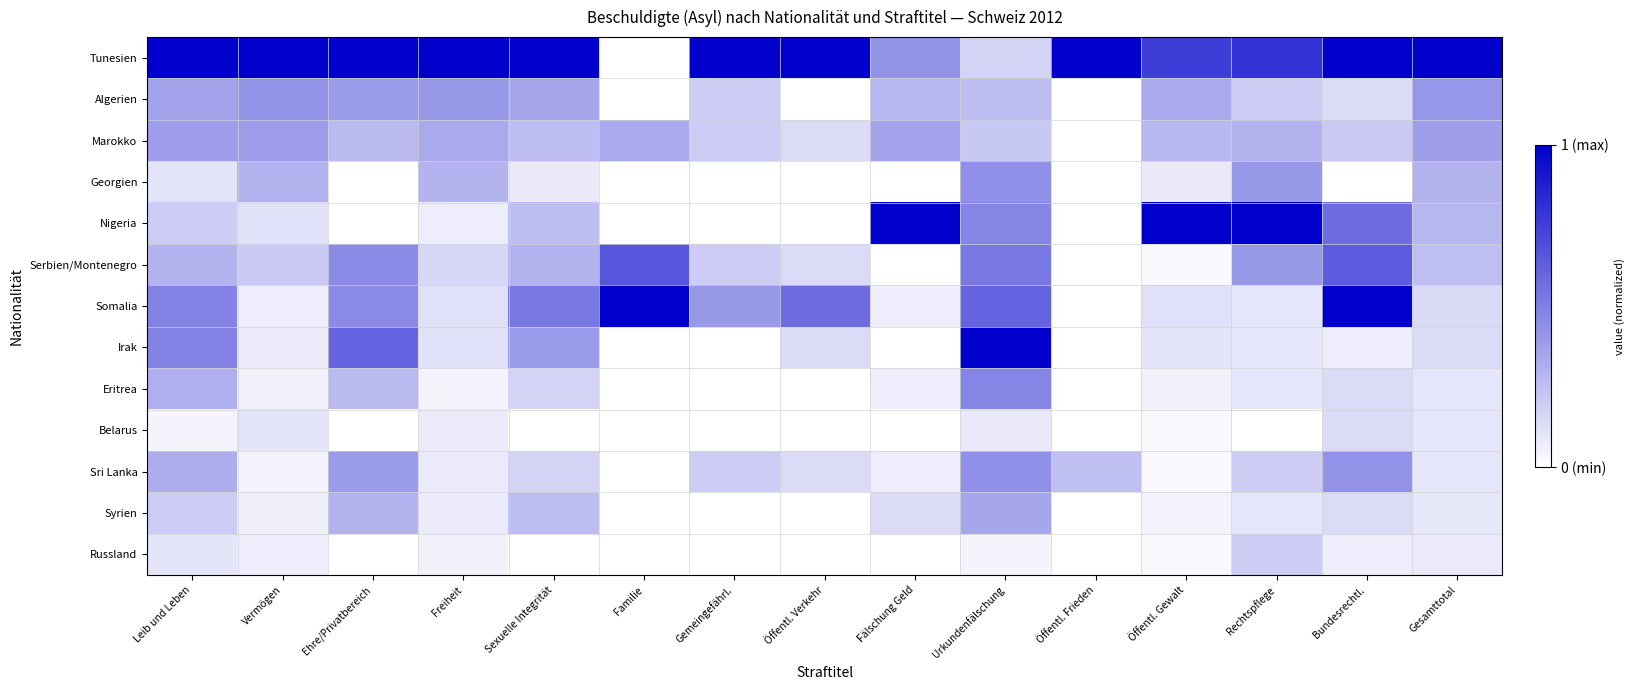

Which series has the largest total across all categories?

Tunesien